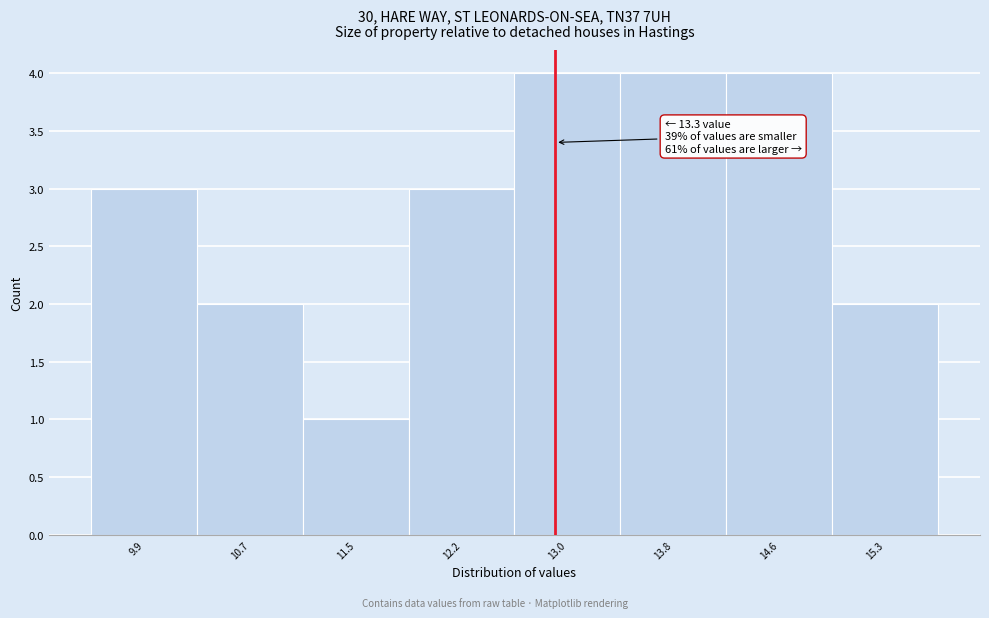

Reading left to right, list all the values displayed in this chart.

3	2	1	3	4	4	4	2